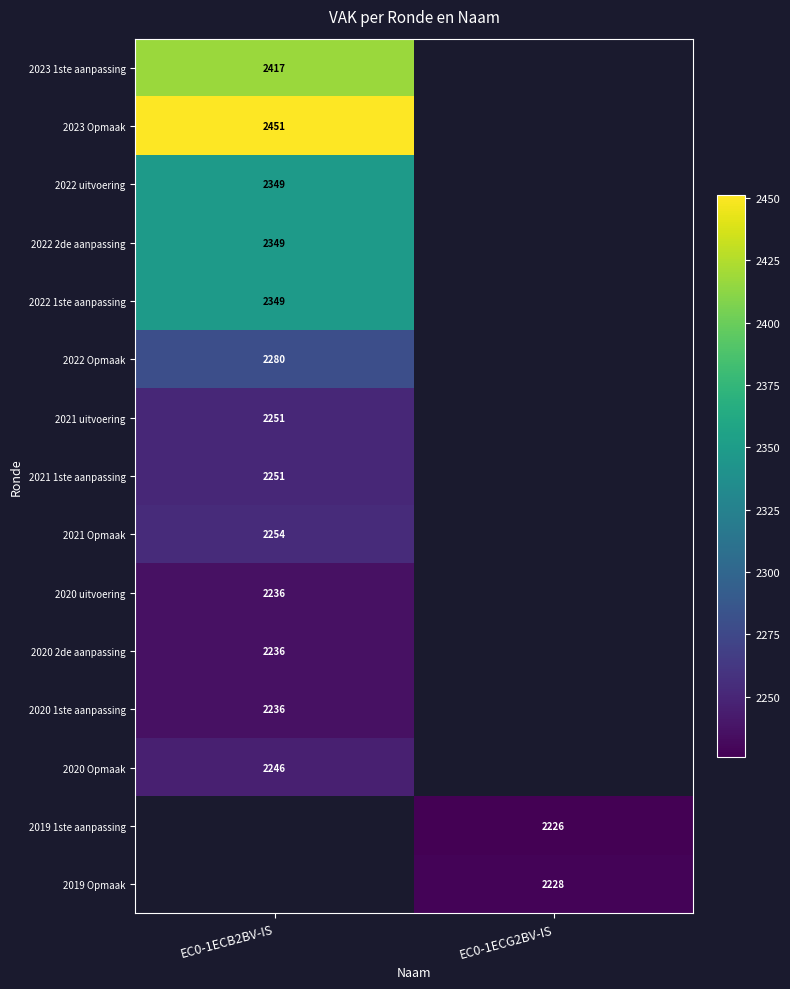

Count the number of data series in this chart.

15